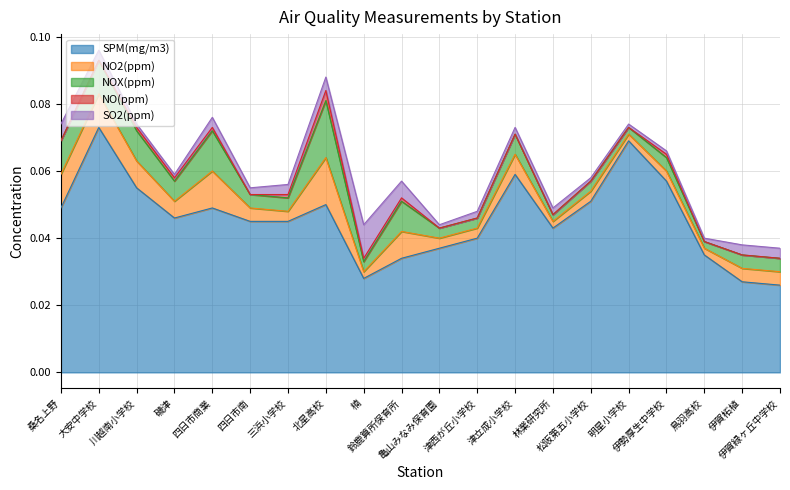

Which series has the largest total across all categories?

SPM(mg/m3)